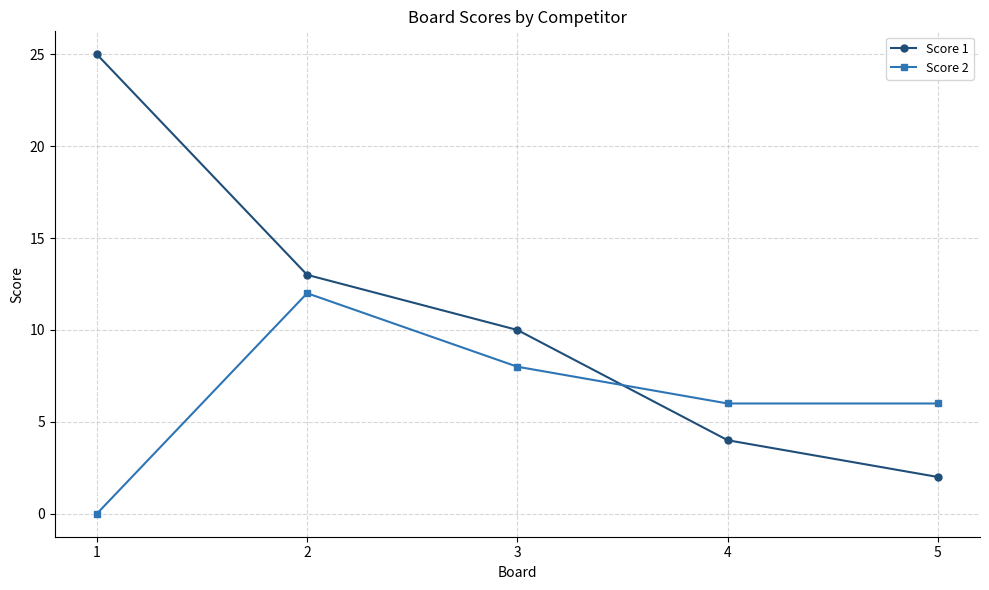

Rank the series by their maximum value, from highest to lowest.

Score 1, Score 2